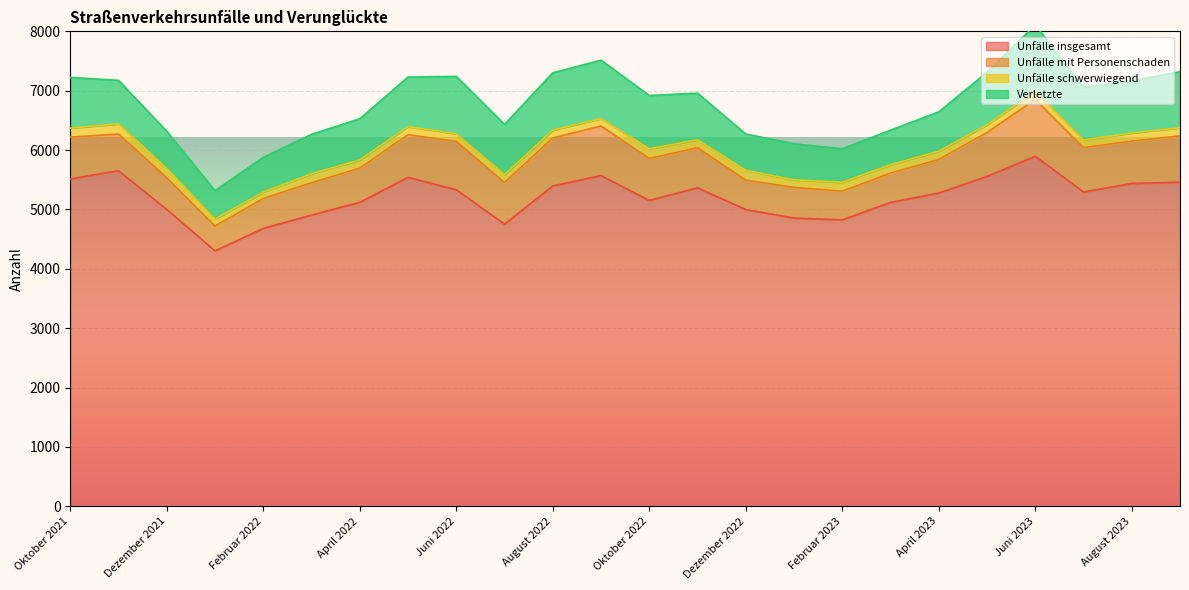

True or false: Unfälle schwerwiegend and Unfälle insgesamt intersect in this chart.

False